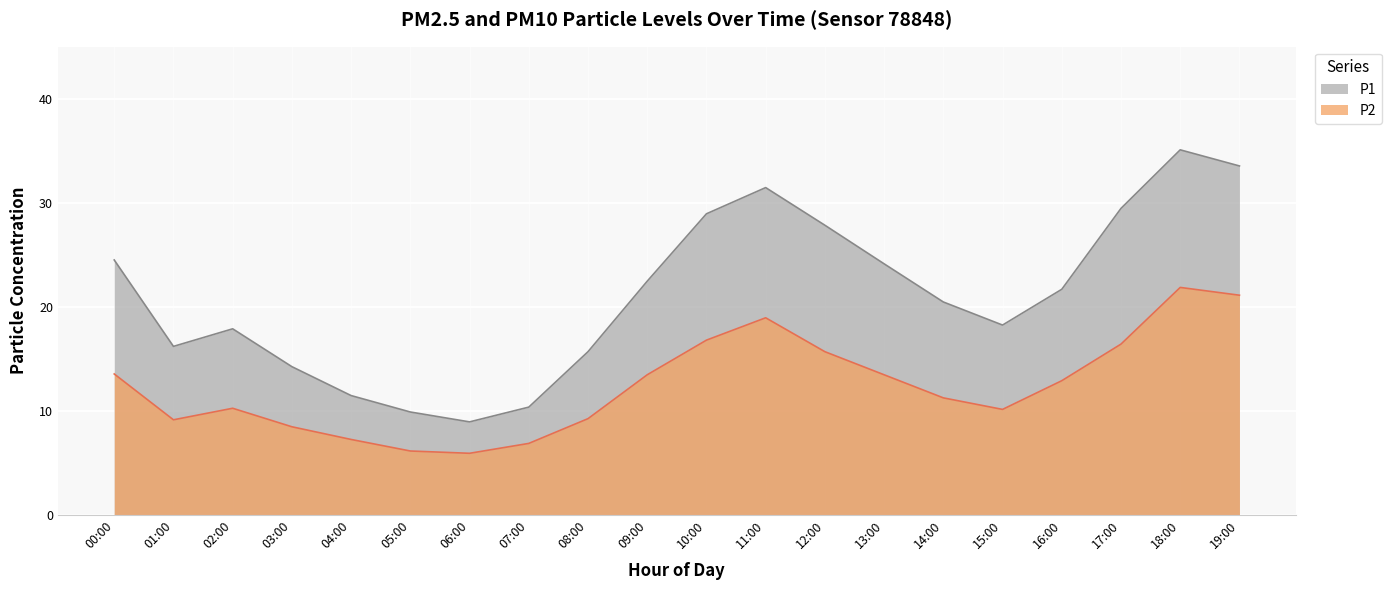

List the series in order of their overall mean, highest first.

P1, P2